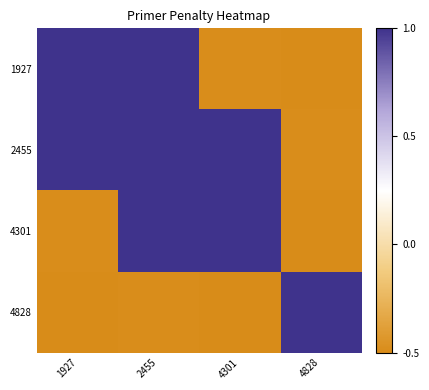

What is the greatest value displayed?

1.0